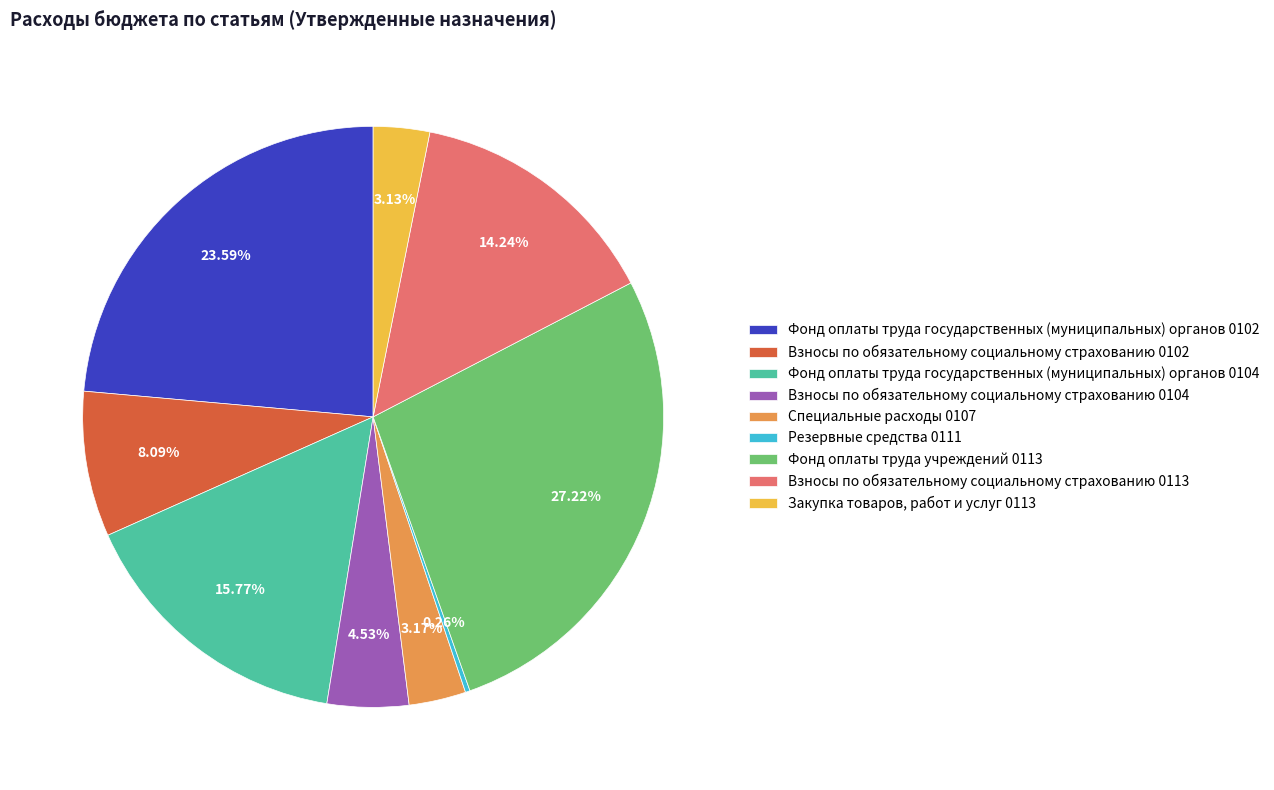

Is it true that Взносы по обязательному социальному страхованию 0102 is 3% of the pie?

False